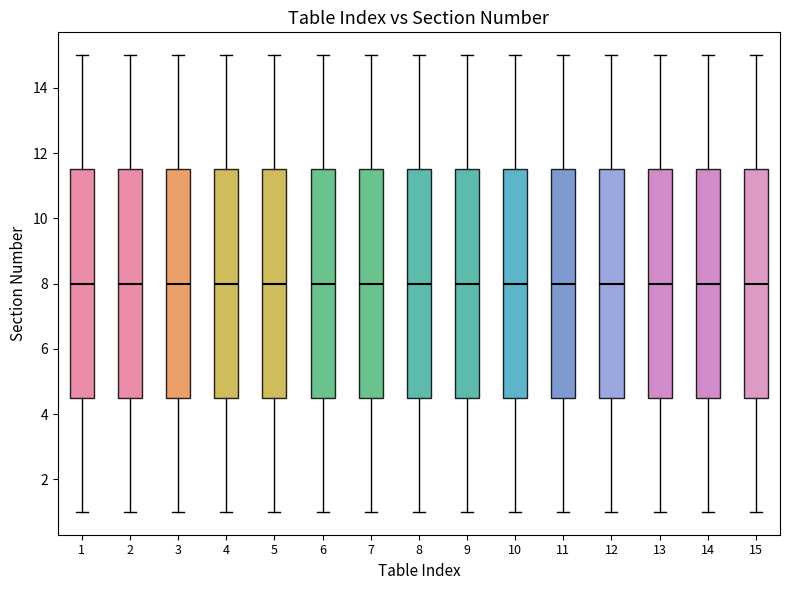

Reading left to right, transcribe this box plot: for each box, give where its median line is, the range the box spans, and where its two whiskers end, as read against the y-axis. The values are not printed on the chart, so give them approximately, as read against the axis.

1: median 8.0, box 4.6 to 11.6, whiskers 1.0 to 15.0
2: median 8.0, box 4.6 to 11.6, whiskers 1.0 to 15.0
3: median 8.0, box 4.6 to 11.6, whiskers 1.0 to 15.0
4: median 8.0, box 4.6 to 11.6, whiskers 1.0 to 15.0
5: median 8.0, box 4.6 to 11.6, whiskers 1.0 to 15.0
6: median 8.0, box 4.6 to 11.6, whiskers 1.0 to 15.0
7: median 8.0, box 4.6 to 11.6, whiskers 1.0 to 15.0
8: median 8.0, box 4.6 to 11.6, whiskers 1.0 to 15.0
9: median 8.0, box 4.6 to 11.6, whiskers 1.0 to 15.0
10: median 8.0, box 4.6 to 11.6, whiskers 1.0 to 15.0
11: median 8.0, box 4.6 to 11.6, whiskers 1.0 to 15.0
12: median 8.0, box 4.6 to 11.6, whiskers 1.0 to 15.0
13: median 8.0, box 4.6 to 11.6, whiskers 1.0 to 15.0
14: median 8.0, box 4.6 to 11.6, whiskers 1.0 to 15.0
15: median 8.0, box 4.6 to 11.6, whiskers 1.0 to 15.0